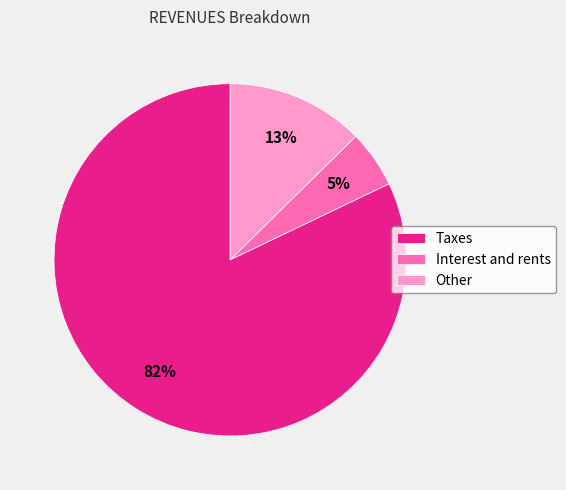

To the nearest percent, what is the difference between the largest and smallest slice percentages?

77%